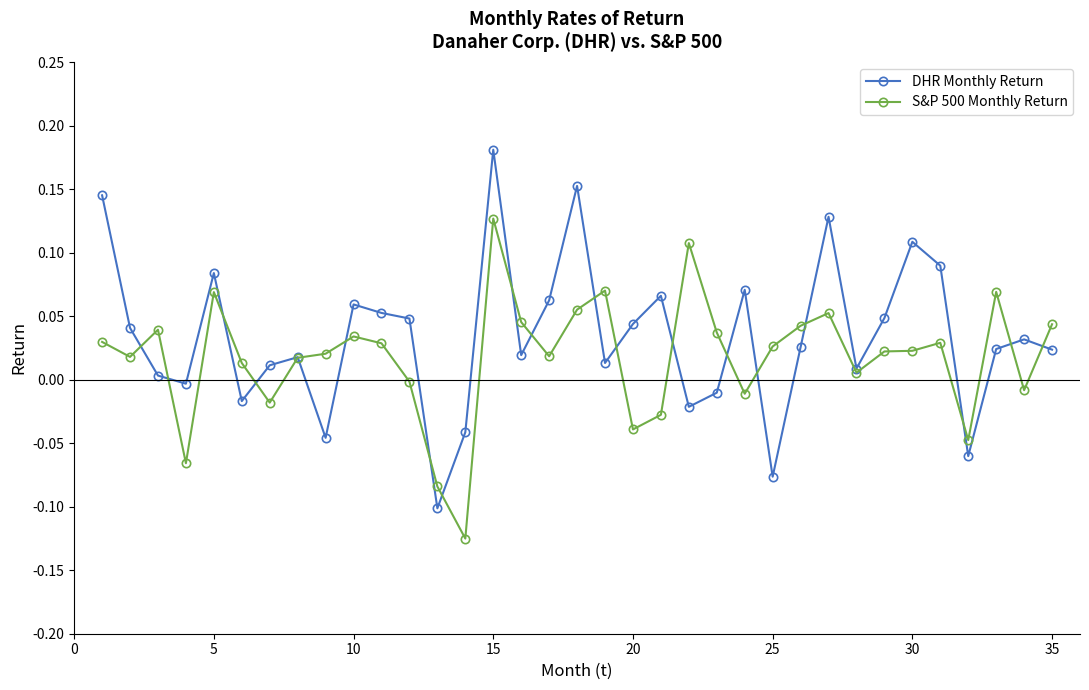

True or false: S&P 500 Monthly Return has more than 0 interior local peaks.

True